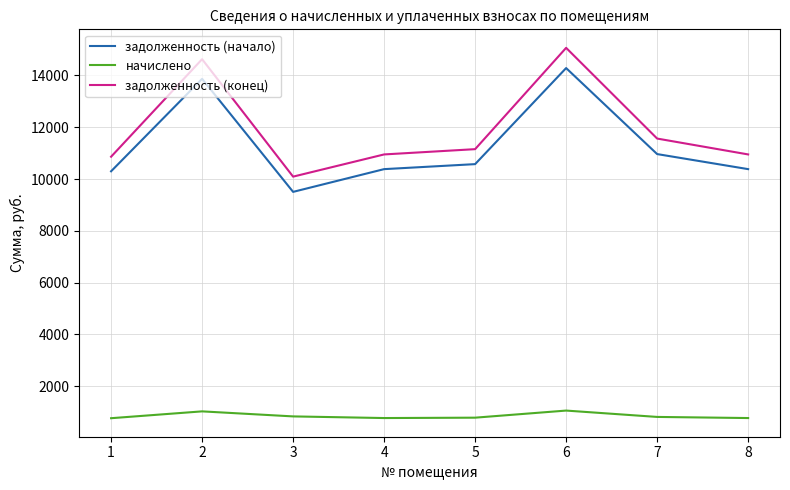

True or false: задолженность (конец) and начислено intersect in this chart.

False